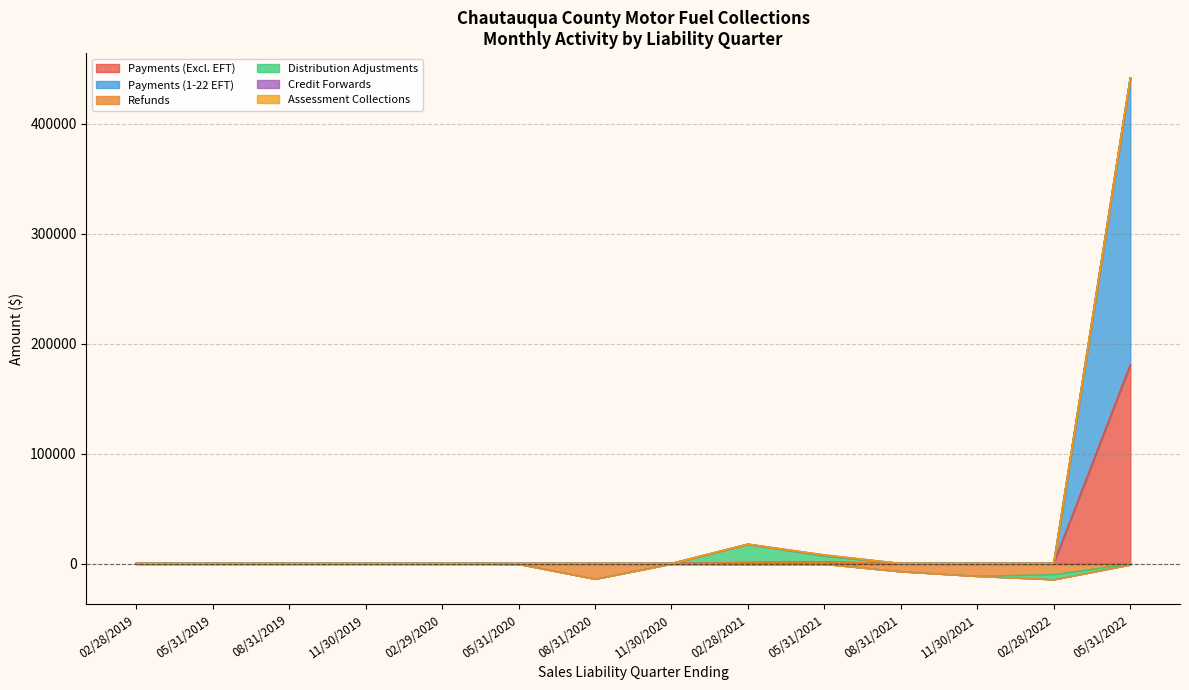

Which category has the lowest value in the Credit Forwards series?

02/28/2021